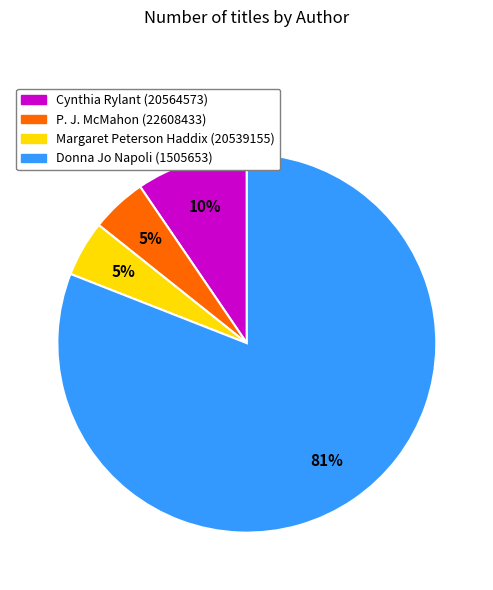

To the nearest percent, what portion does Margaret Peterson Haddix (20539155) represent?

5%